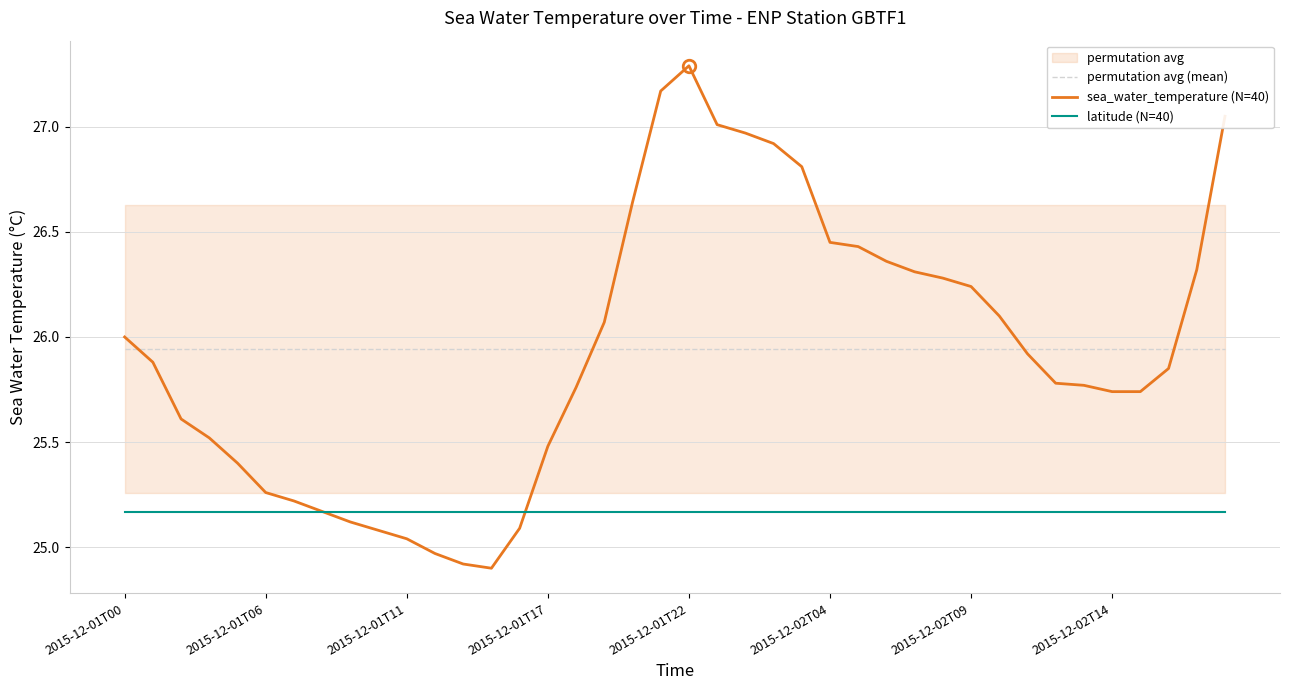

Where does the sea_water_temperature (N=40) series first go above 25?

2015-12-01T00